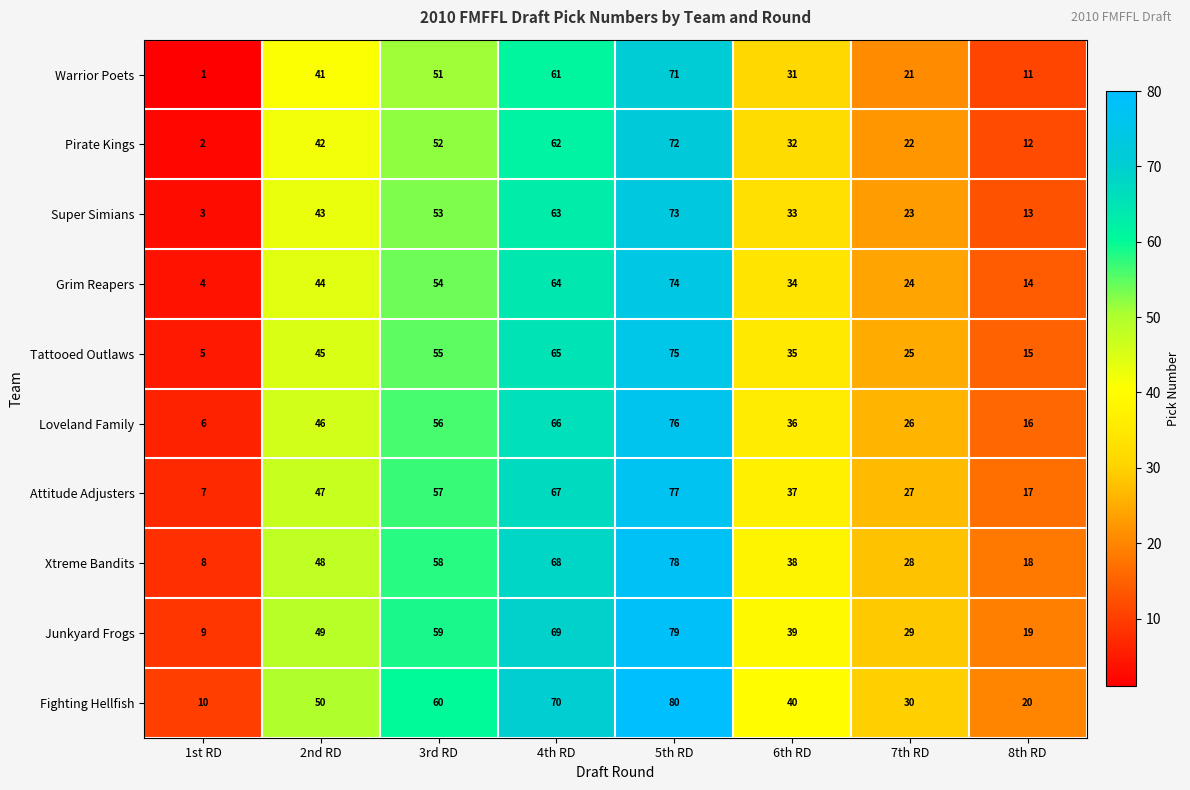

How many distinct data groups are displayed?

10